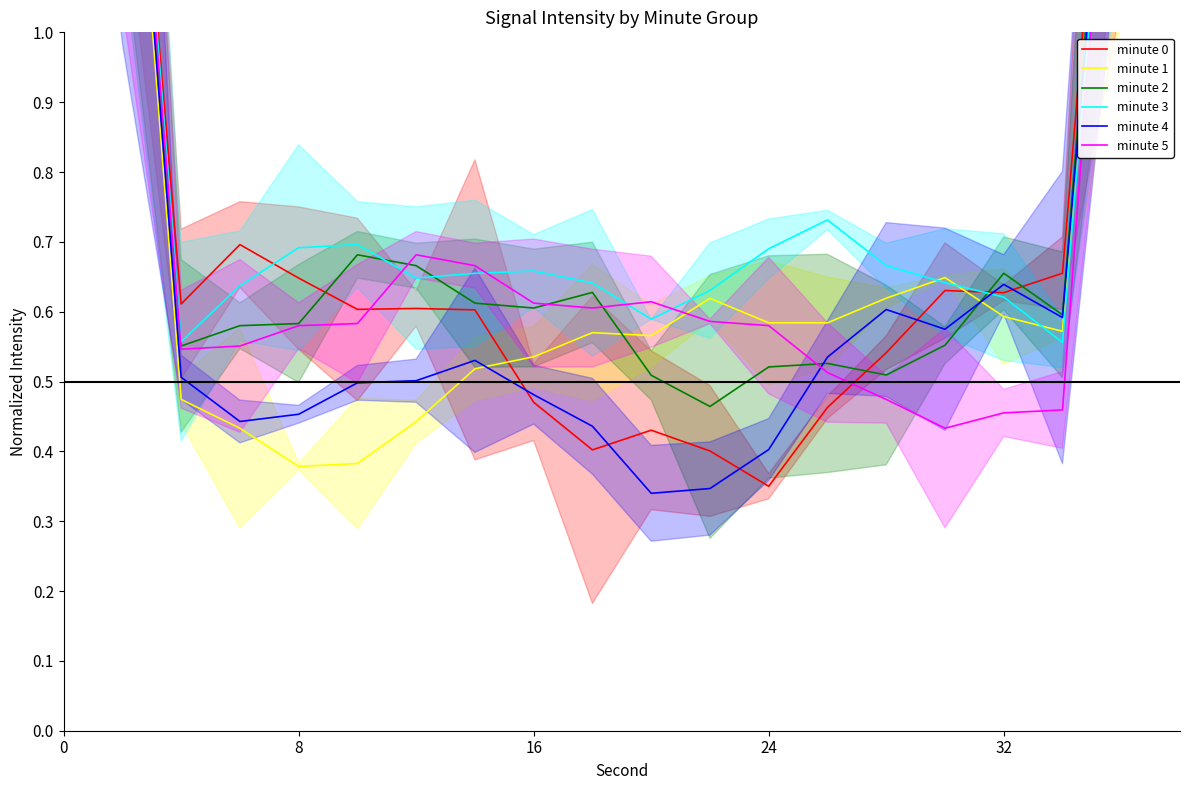

At how many categories does at least one series exceed 1?

4